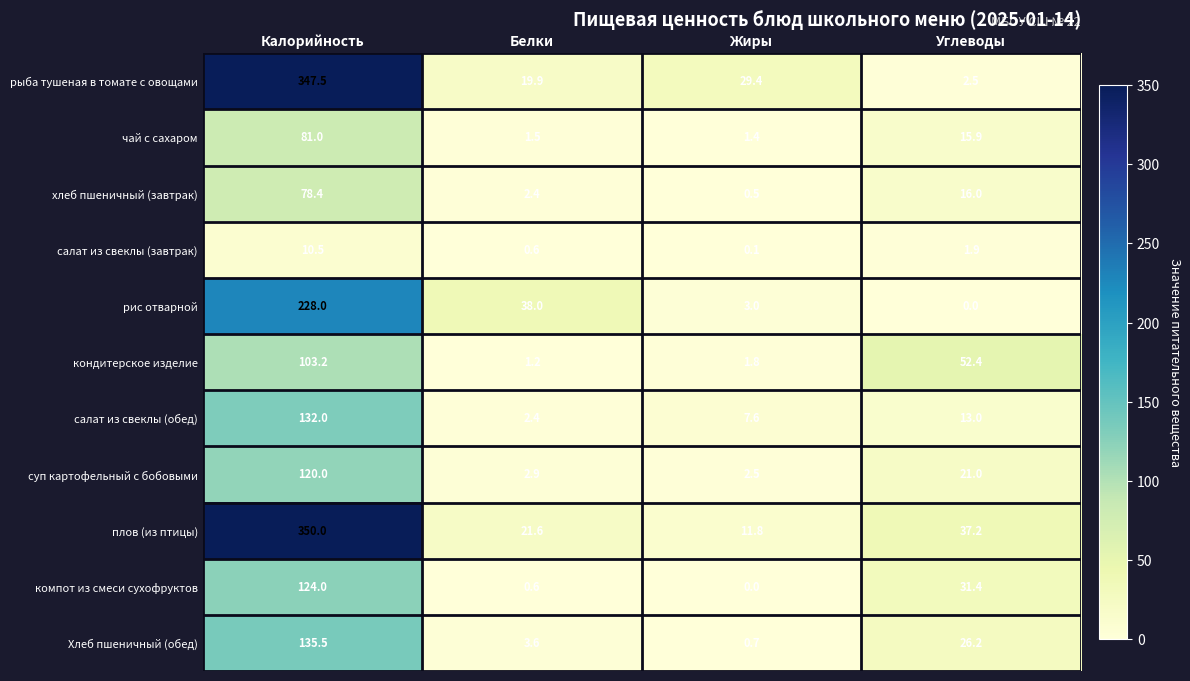

Which series changed the most between Калорийность and Углеводы?

рыба тушеная в томате с овощами